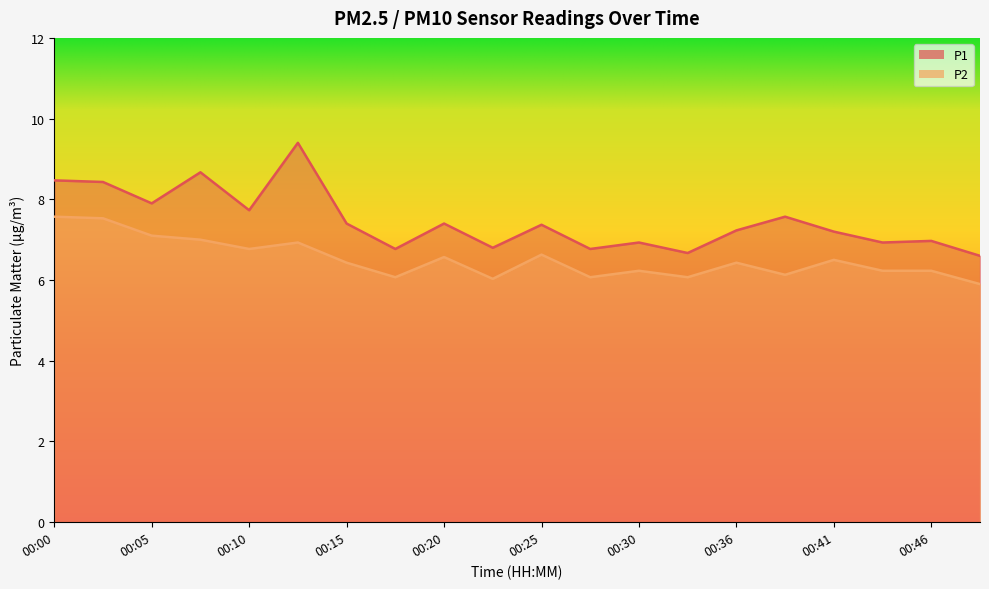

True or false: P1 has a value of 4.9 at 00:00.

False